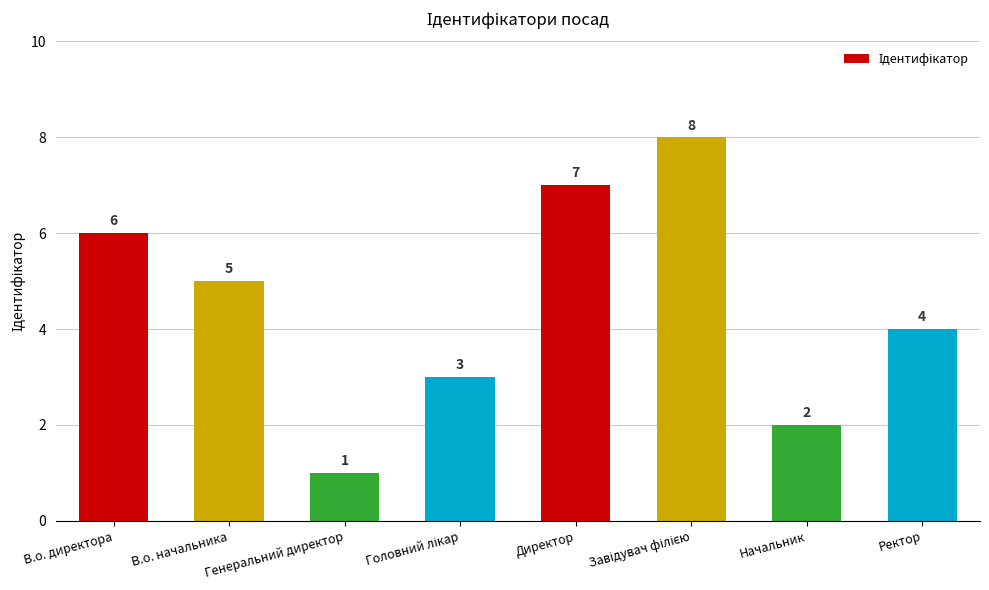

Count the values in the range 3 to 7.

5